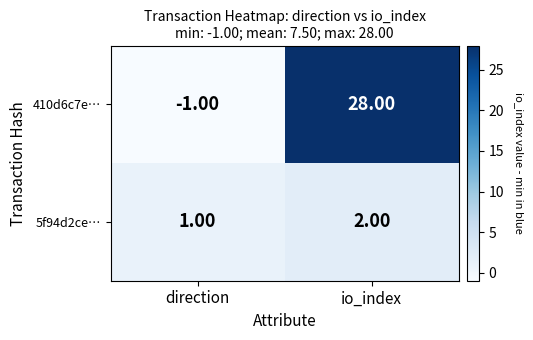

Where is 5f94d2ce… nearest to the value 1?

direction